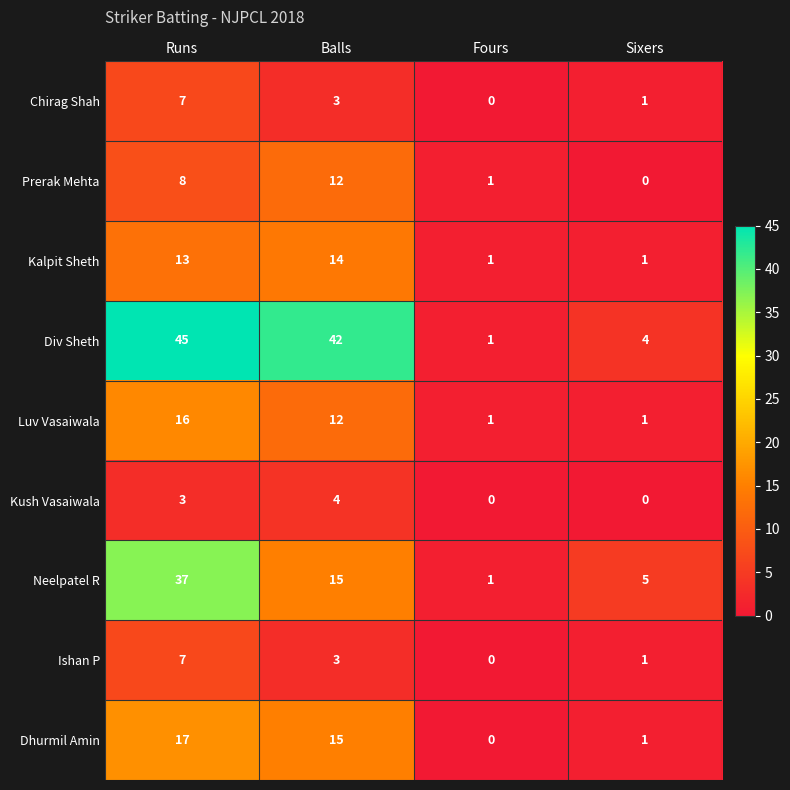

Is it true that Ishan P equals 7 at Runs?

True